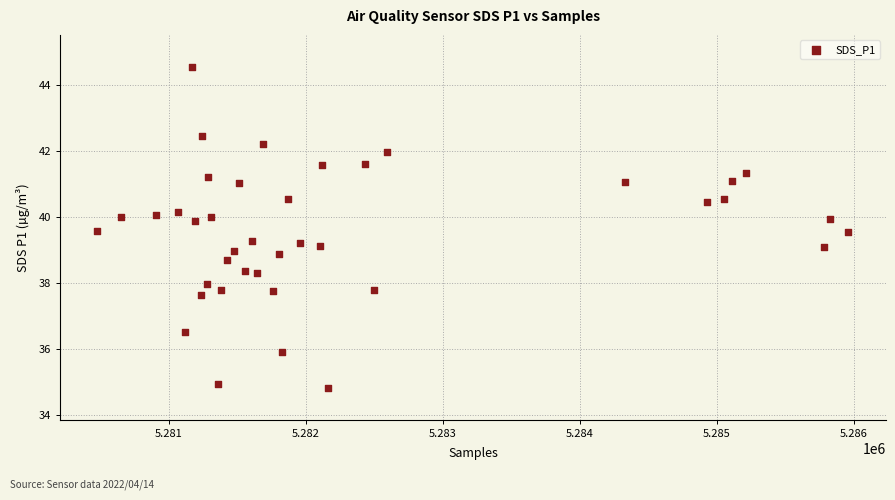

What is the range of X values (max minus min)?

5480.0